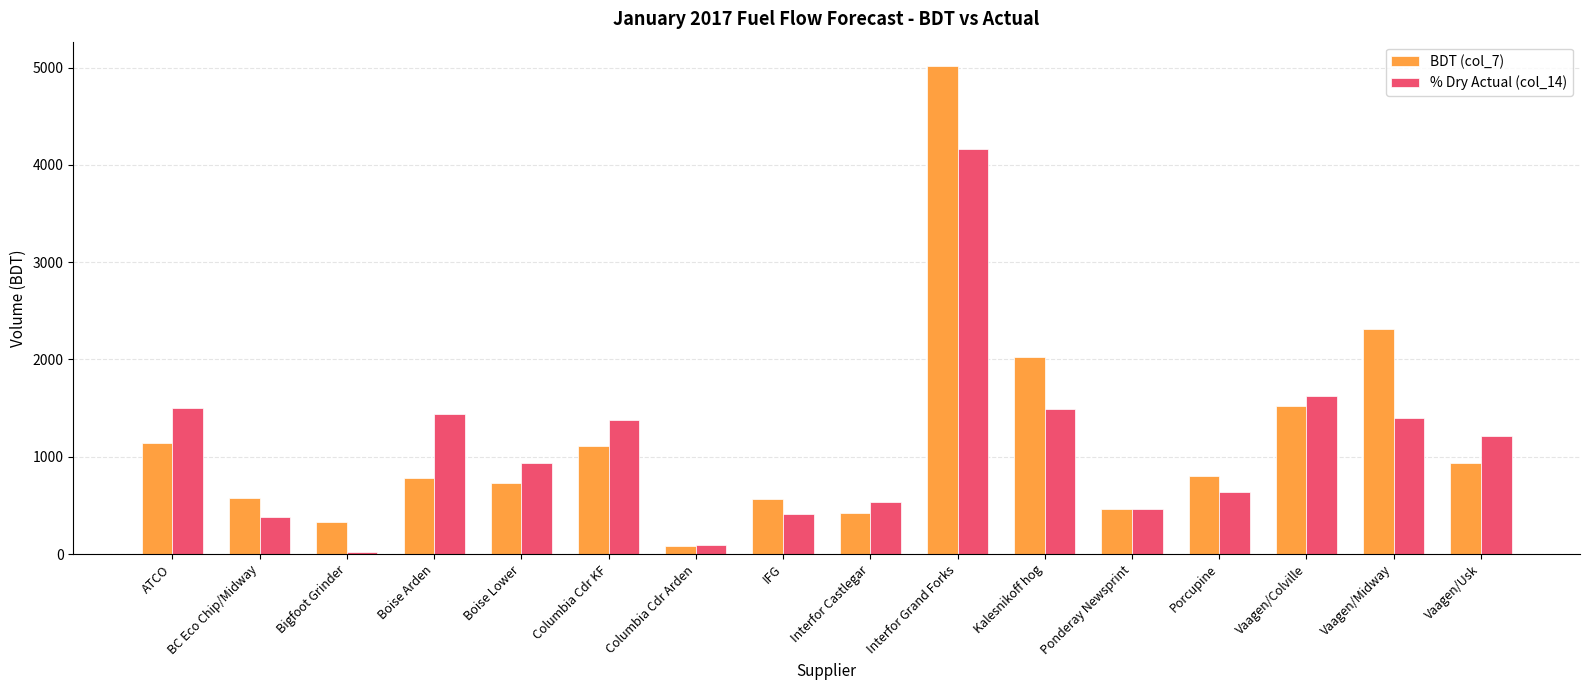

What is the sum of the % Dry Actual (col_14) values at Kalesnikoff hog and Porcupine?

2128.1